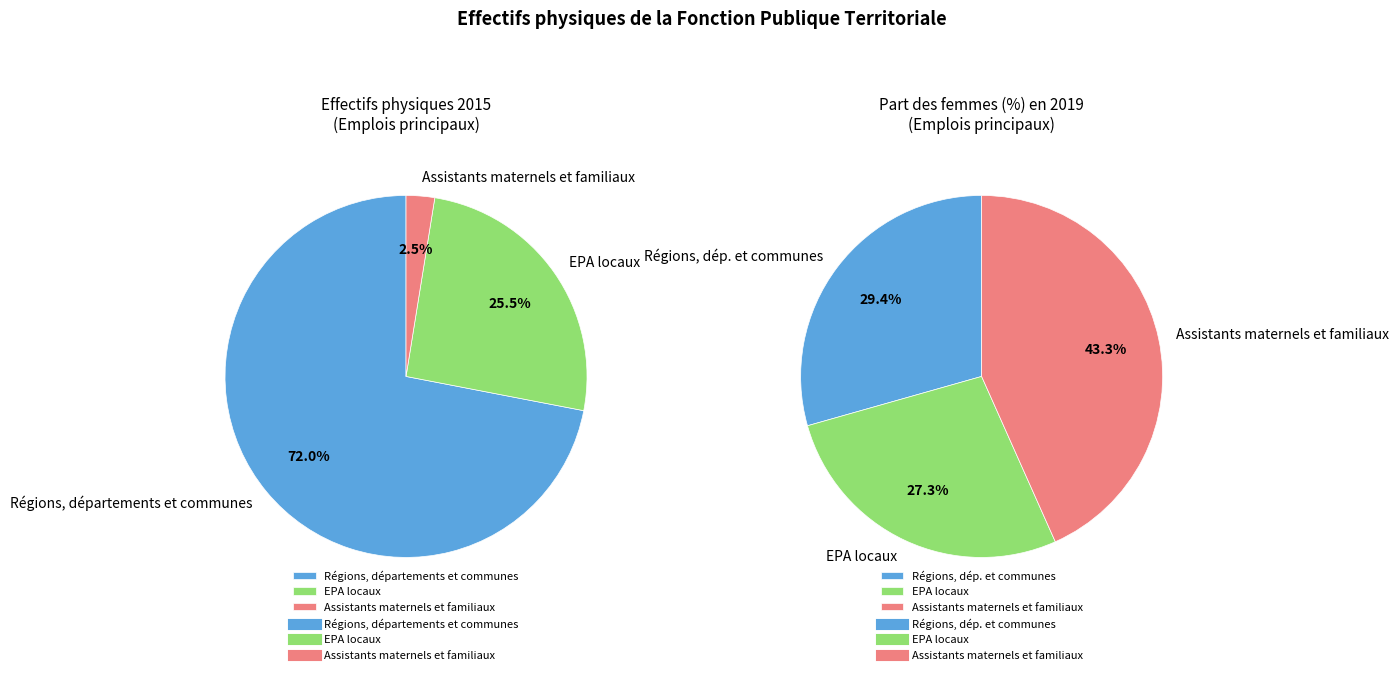

What percentage do Régions, départements et communes and Assistants maternels et familiaux together represent?

74.5%